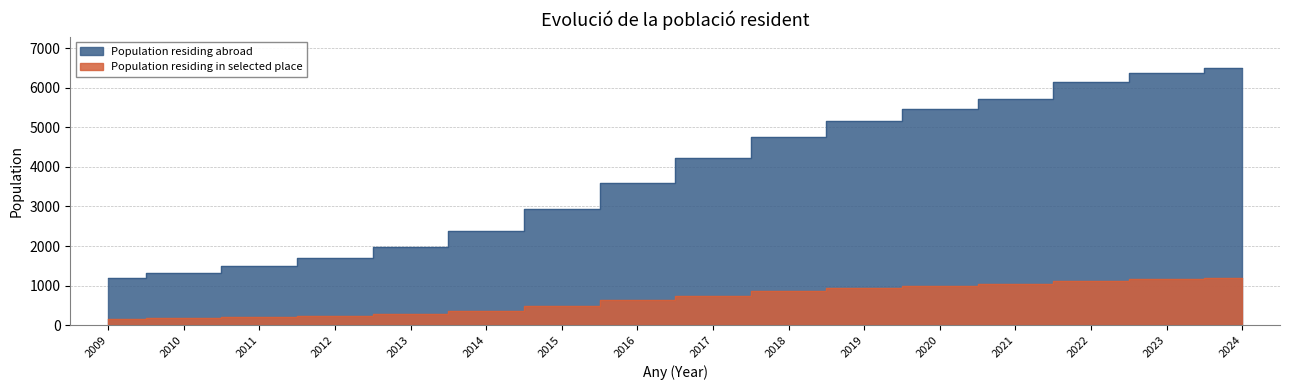

True or false: Population residing in selected place has more than 2 points higher than both neighbors.

False